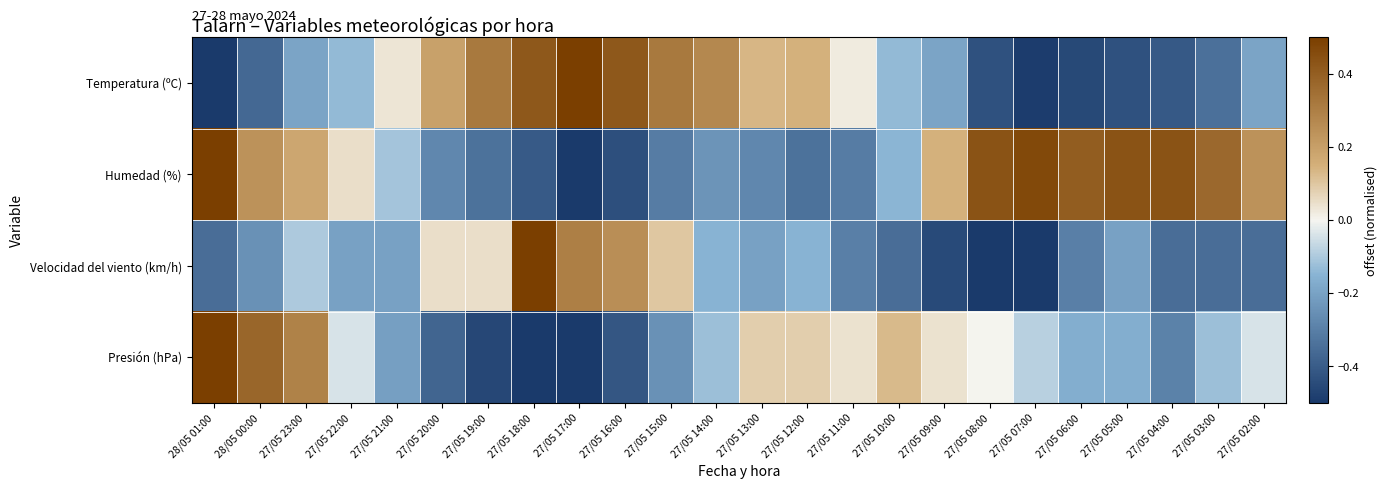

At 27/05 21:00, list the series in order from largest to smallest.

Temperatura (ºC), Humedad (%), Velocidad del viento (km/h), Presión (hPa)